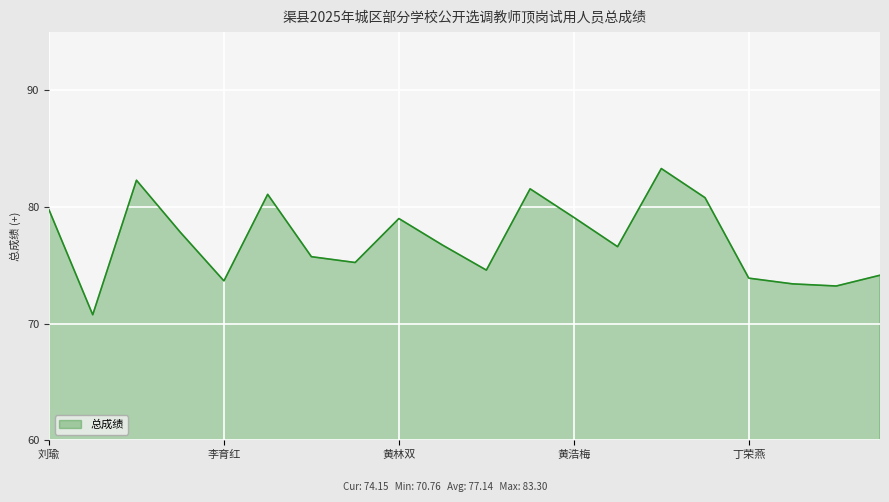

What is the greatest value displayed?

83.3